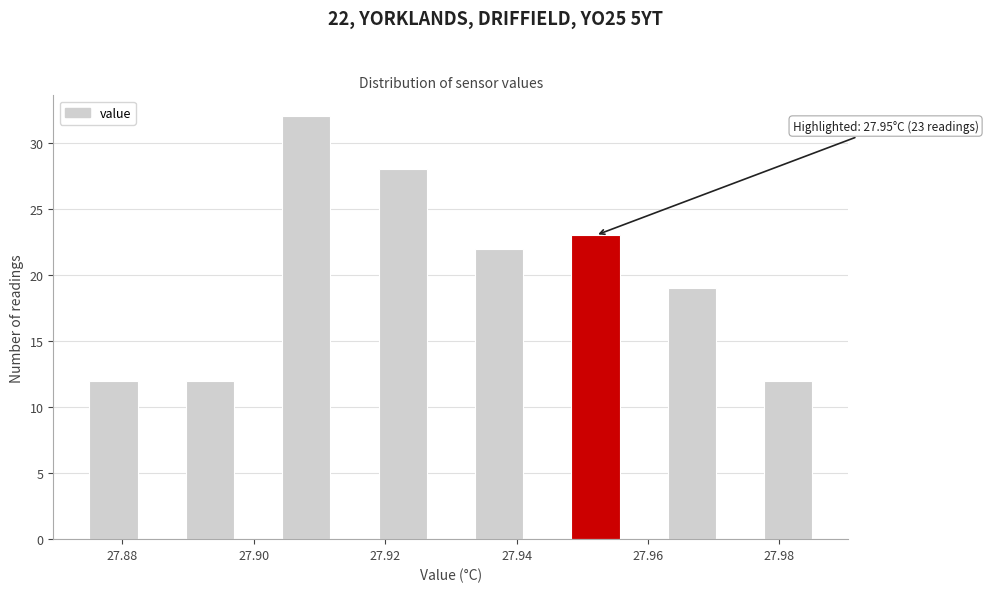

Read against the x-axis, roughly where is the centre of the tallest bar?

27.908